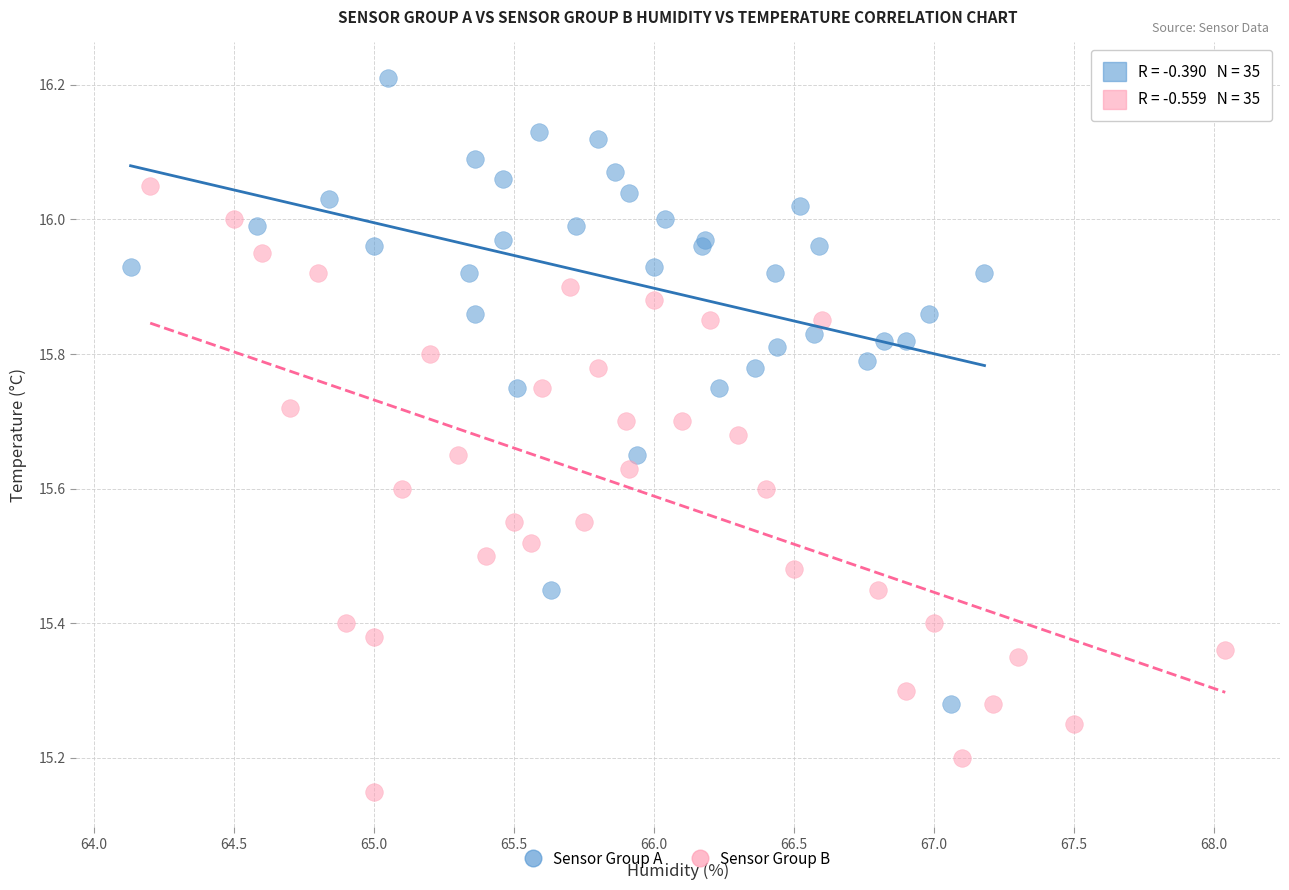

Which series contains the highest Y value?

Sensor Group A